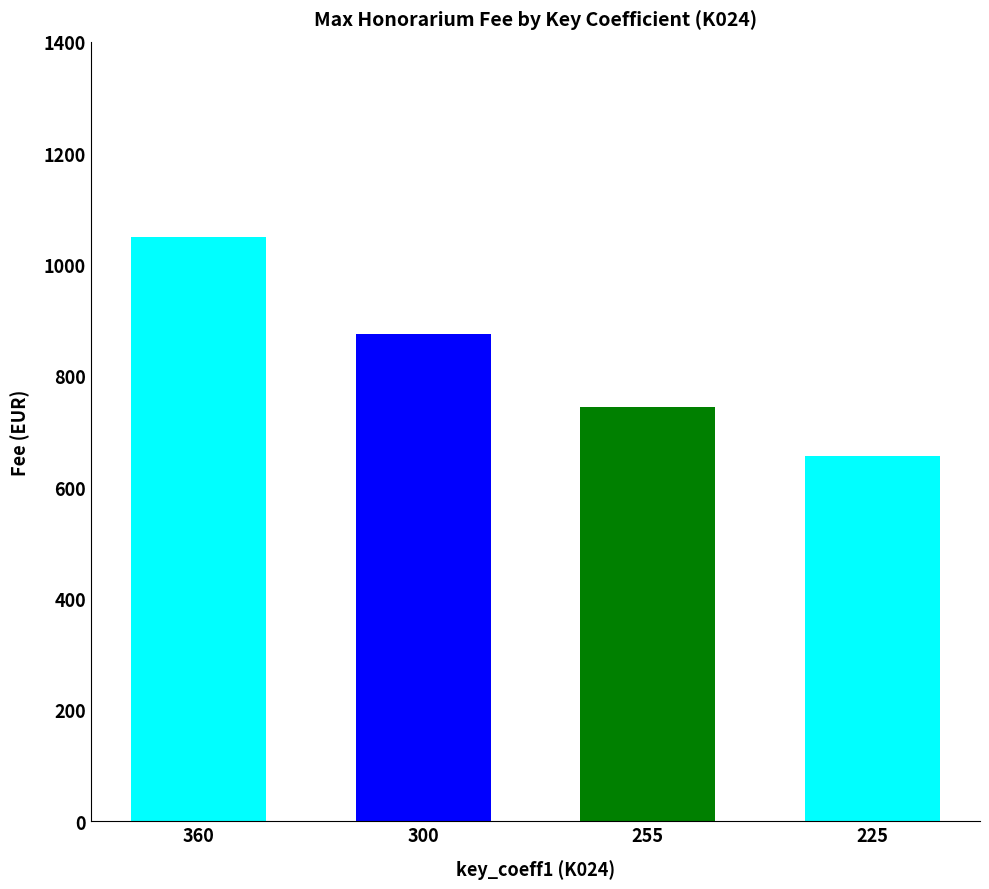

Which has a higher value, 300 or 225?

300